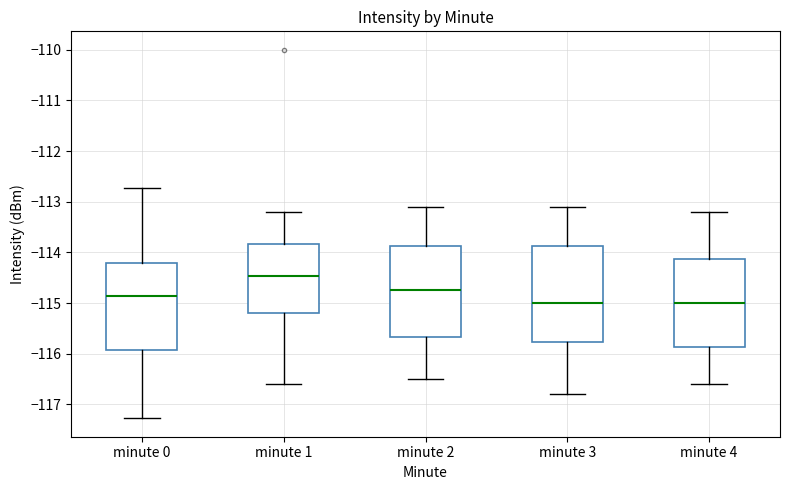

Where does the median line of the box for minute 1 sit on the y-axis? The values are not printed on the chart, so give them approximately, as read against the axis.

-114.5